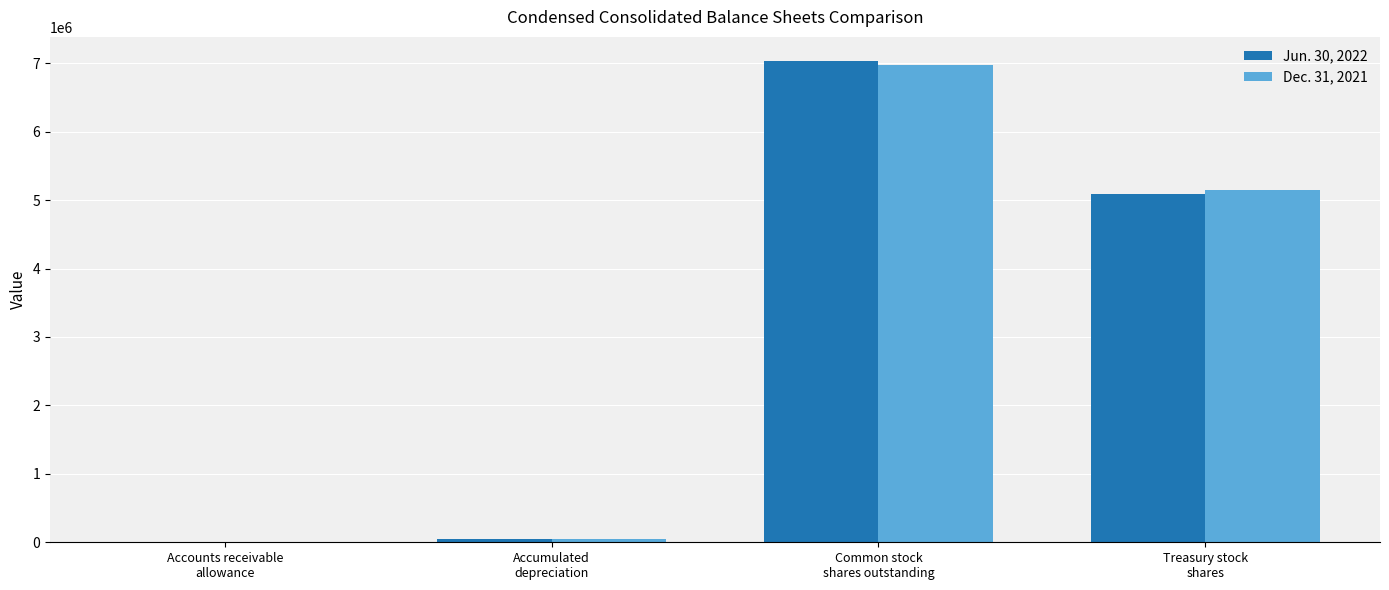

What value does the Jun. 30, 2022 series have at Treasury stock
shares, to the nearest 100?

5089000